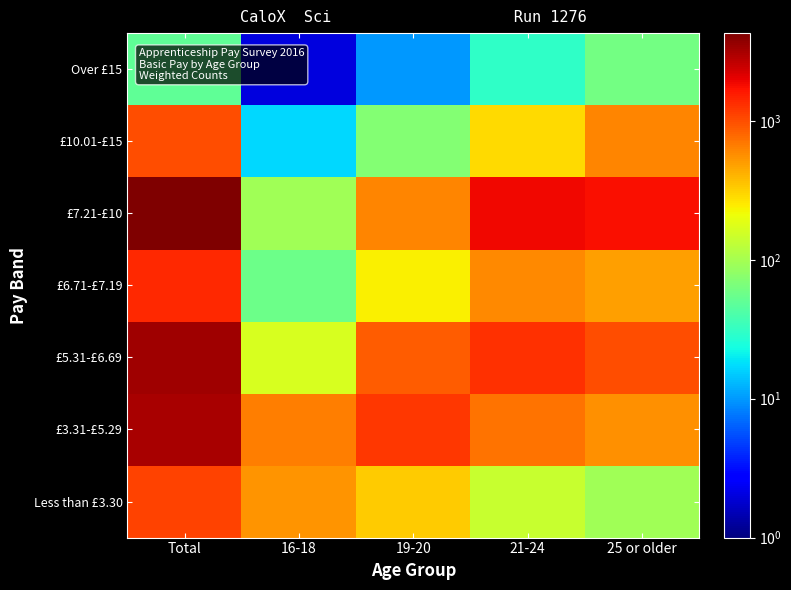

Reading right to left, what are all the values shown in this chart?

Less than £3.30: 25 or older=94	21-24=141	19-20=333	16-18=534	Total=1103
£3.31-£5.29: 25 or older=561	21-24=714	19-20=1222	16-18=656	Total=3153
£5.31-£6.69: 25 or older=1013	21-24=1304	19-20=886	16-18=168	Total=3370
£6.71-£7.19: 25 or older=486	21-24=591	19-20=239	16-18=57	Total=1372
£7.21-£10: 25 or older=1731	21-24=1856	19-20=608	16-18=94	Total=4290
£10.01-£15: 25 or older=619	21-24=287	19-20=70	16-18=17	Total=992
Over £15: 25 or older=60	21-24=30	19-20=10	16-18=2	Total=50